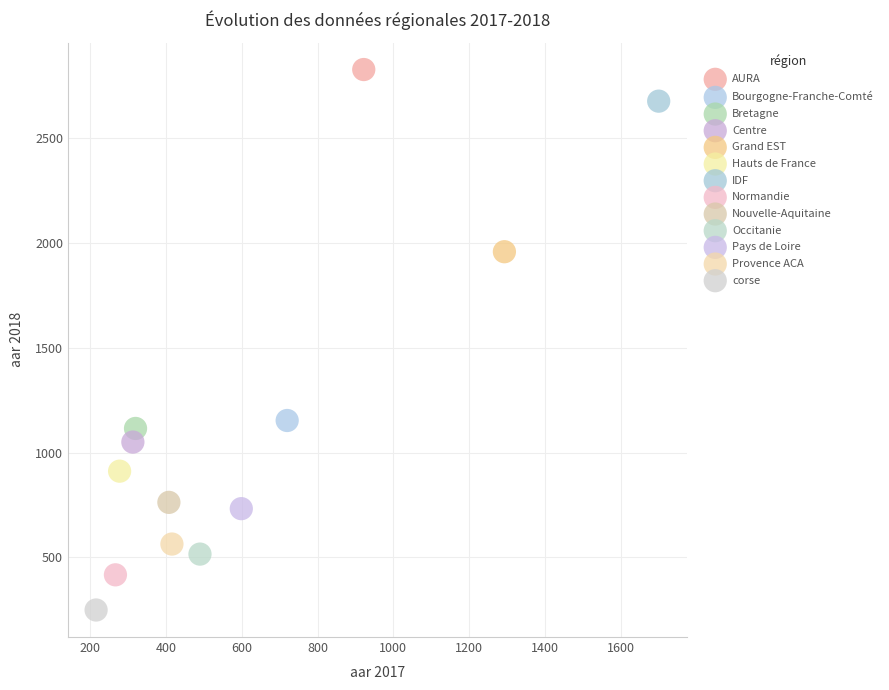

Which series reaches the maximum Y coordinate?

AURA